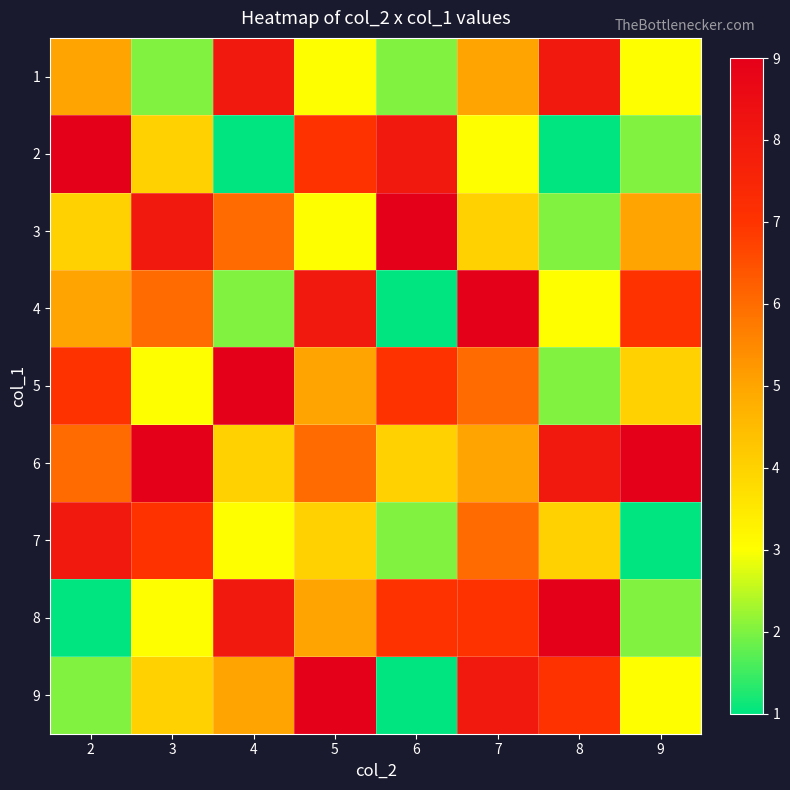

Reading left to right, list all the values displayed in this chart.

1: 2=5	3=2	4=8	5=3	6=2	7=5	8=8	9=3
2: 2=9	3=4	4=1	5=7	6=8	7=3	8=1	9=2
3: 2=4	3=8	4=6	5=3	6=9	7=4	8=2	9=5
4: 2=5	3=6	4=2	5=8	6=1	7=9	8=3	9=7
5: 2=7	3=3	4=9	5=5	6=7	7=6	8=2	9=4
6: 2=6	3=9	4=4	5=6	6=4	7=5	8=8	9=9
7: 2=8	3=7	4=3	5=4	6=2	7=6	8=4	9=1
8: 2=1	3=3	4=8	5=5	6=7	7=7	8=9	9=2
9: 2=2	3=4	4=5	5=9	6=1	7=8	8=7	9=3